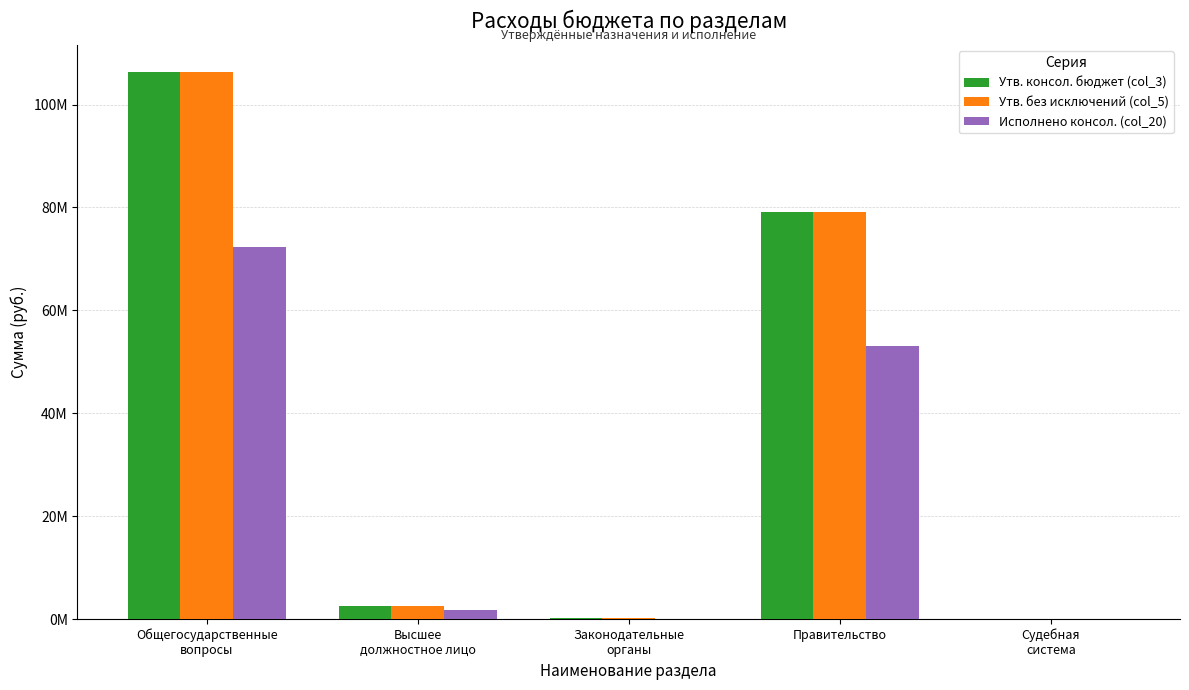

Which category has the lowest value across all series?

Судебная
система